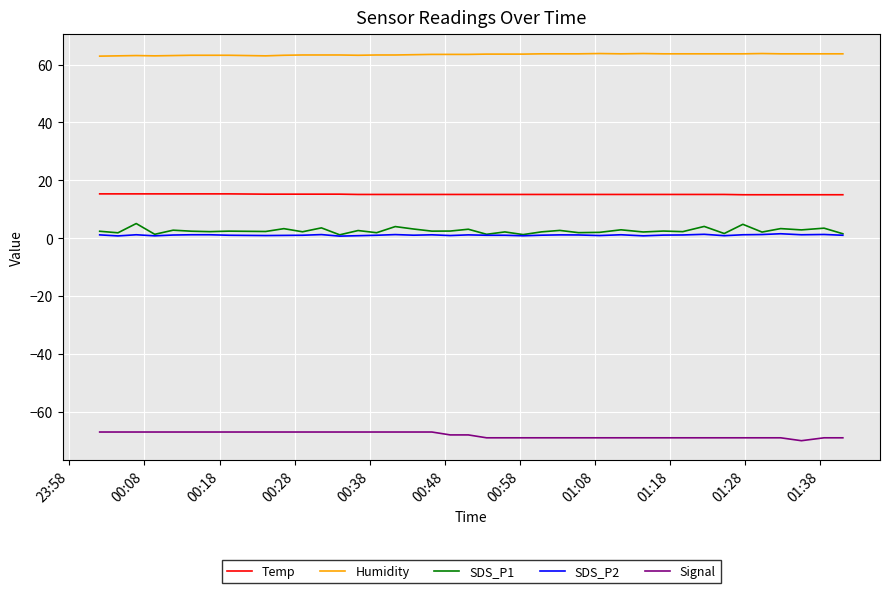

True or false: Signal and Temp cross at least once.

False